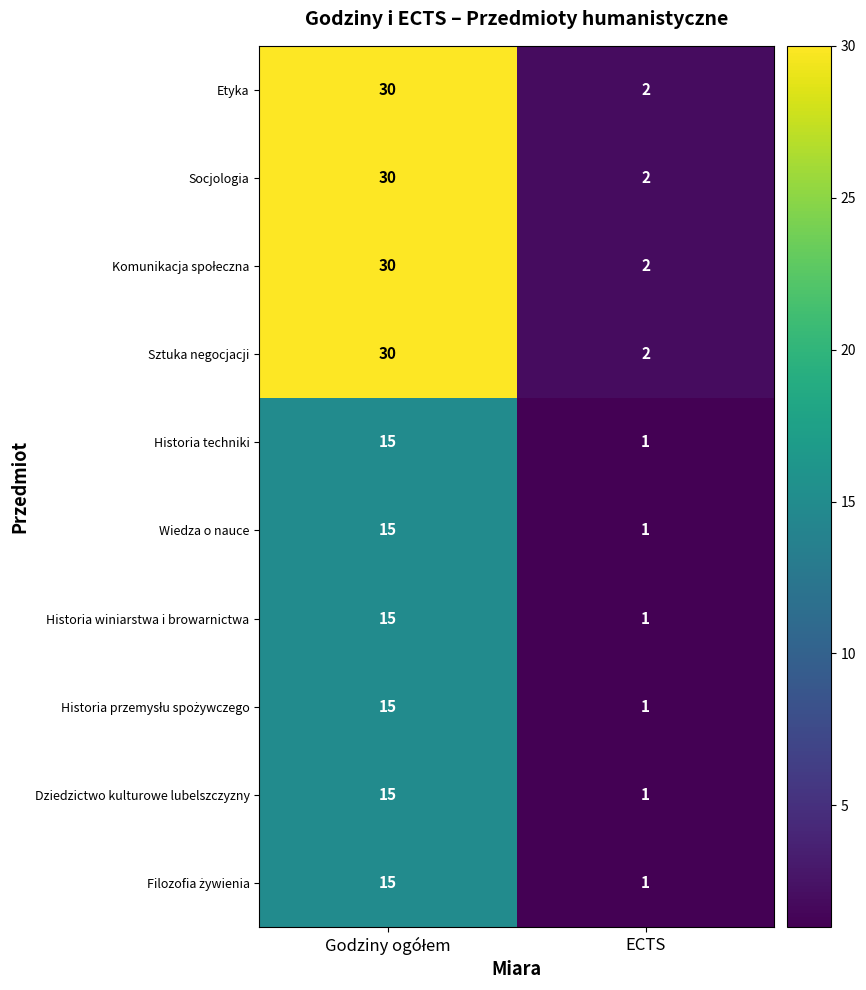

The value of Socjologia at ECTS is 2. True or false?

True